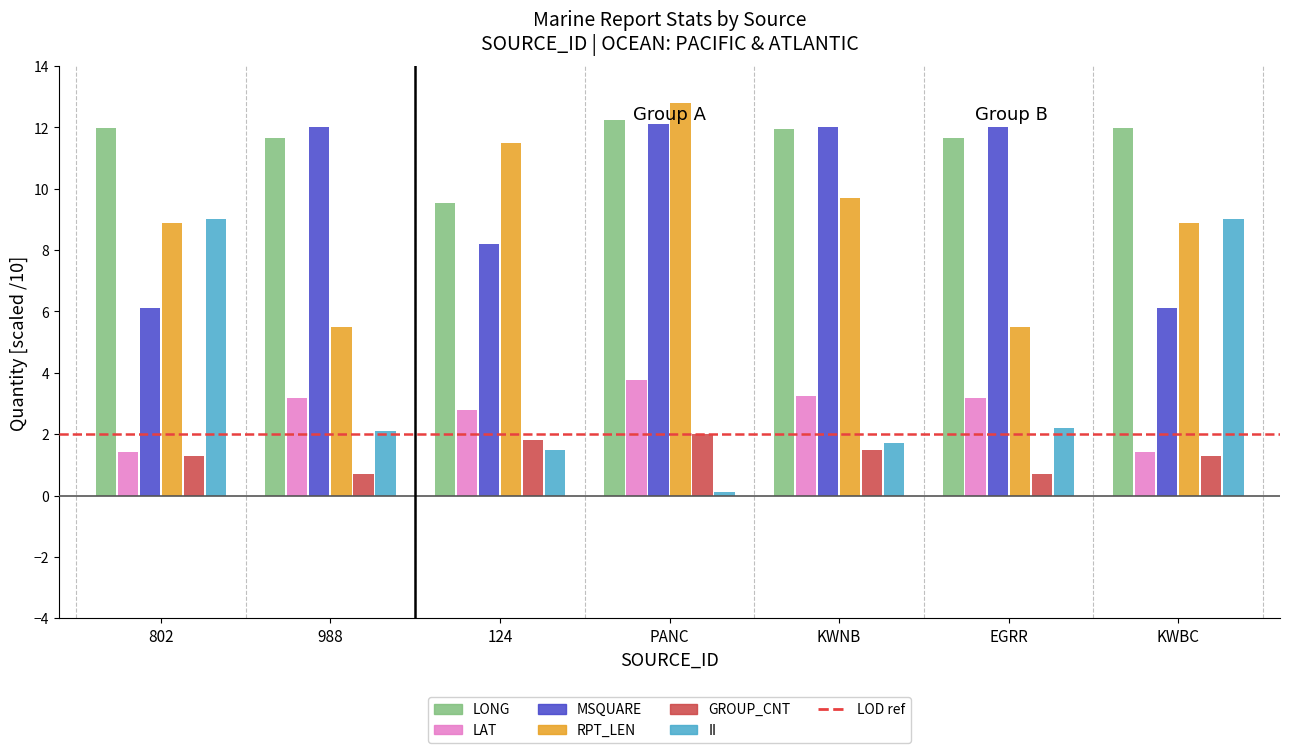

Read the MSQUARE value at EGRR.

12.0